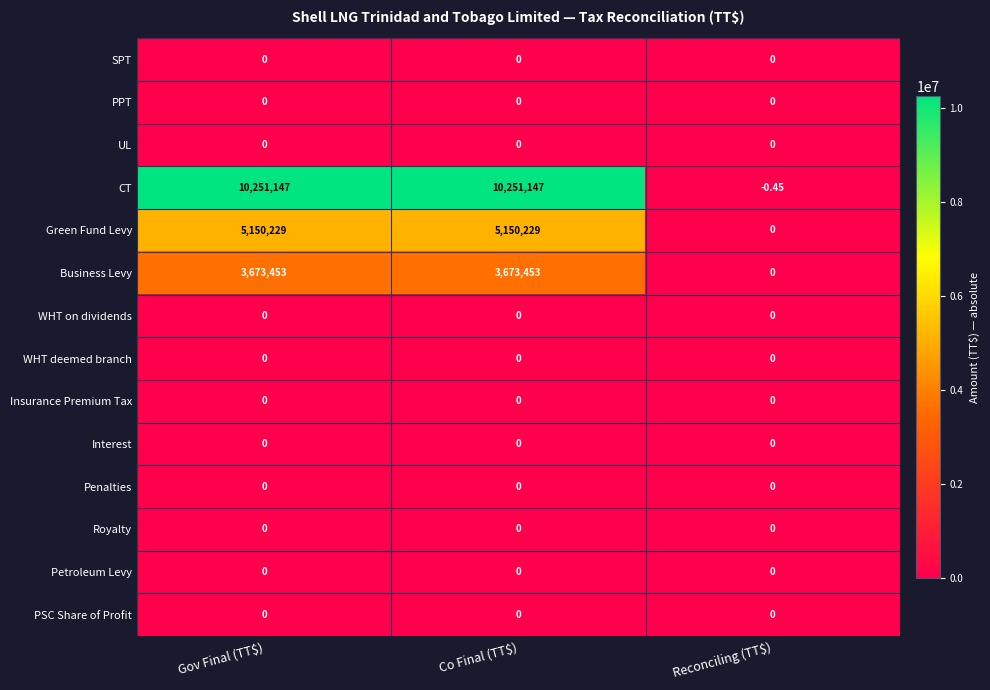

Which label corresponds to the smallest value in the chart?

Reconciling (TT$)